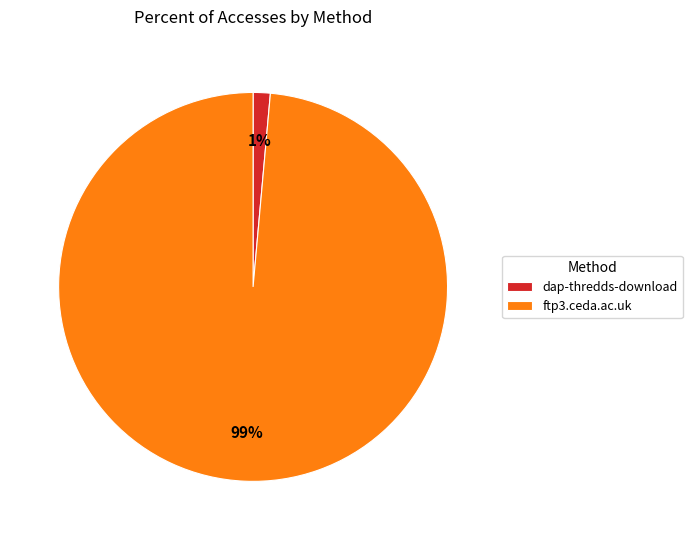

Do dap-thredds-download and ftp3.ceda.ac.uk together represent more than half of the pie?

Yes